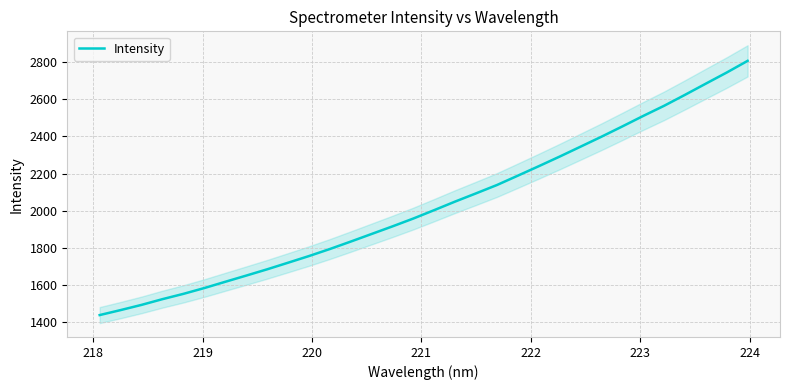

What is the highest value of the Intensity series?

2806.7